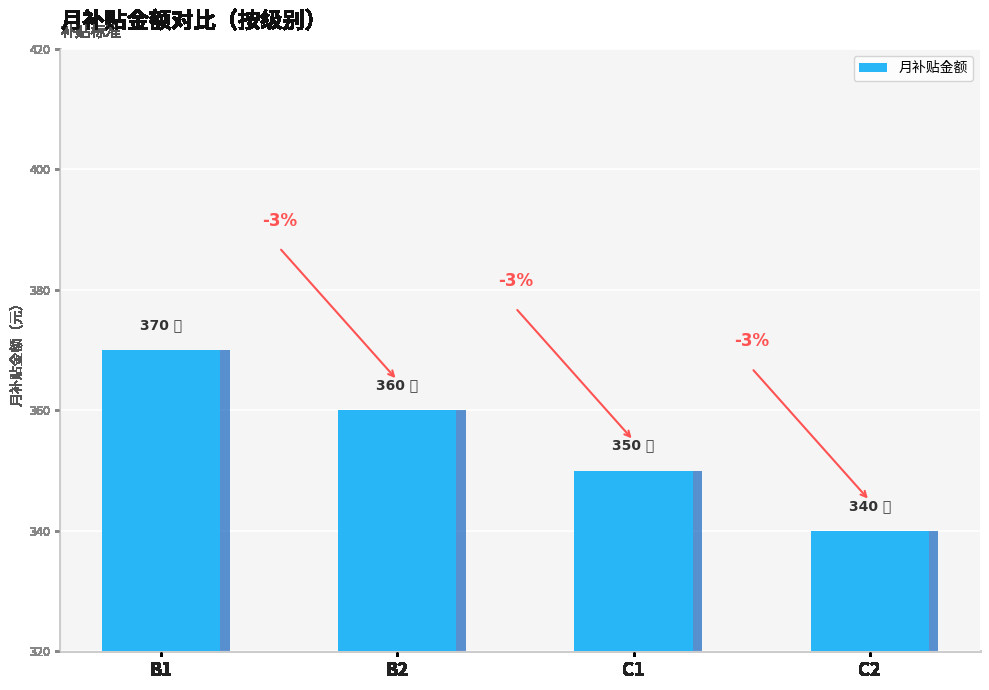

What is the sum of all values?

1420